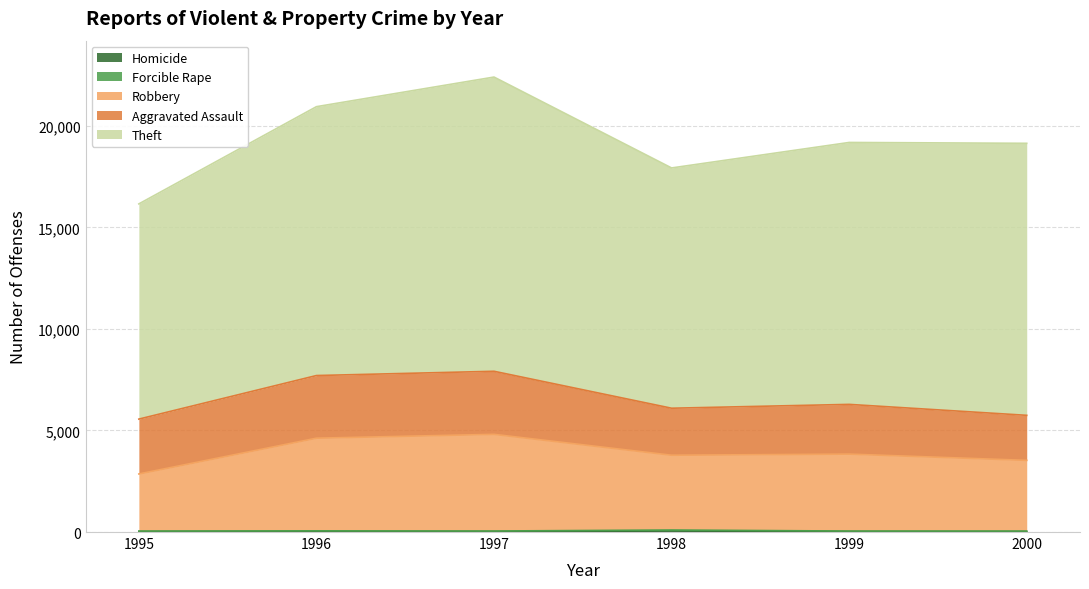

The Theft series shows 14486 at 1997. True or false?

True